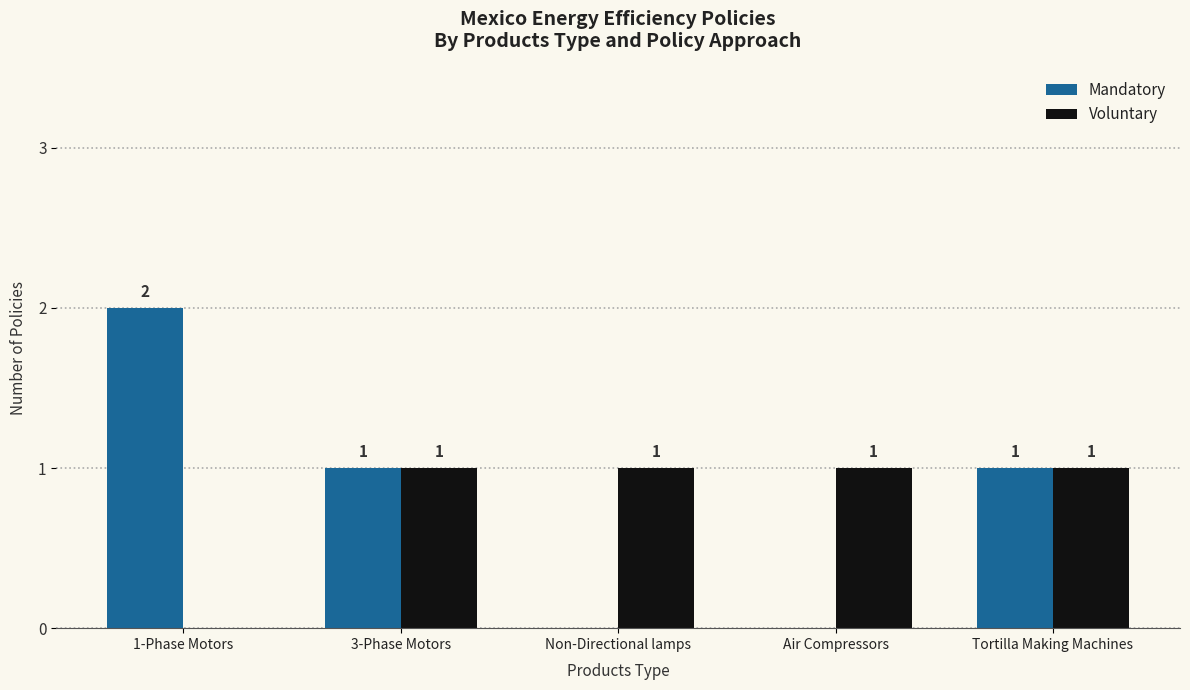

Which category has the highest value across all series?

1-Phase Motors